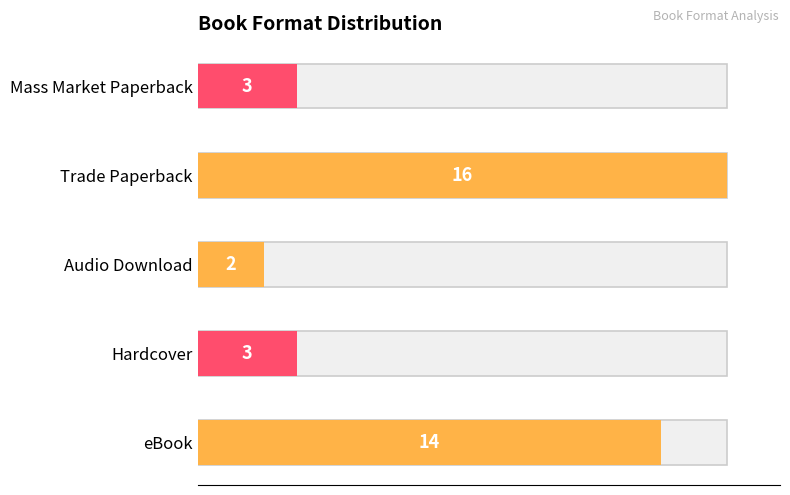

What is the change in value from eBook to Mass Market Paperback?

-11